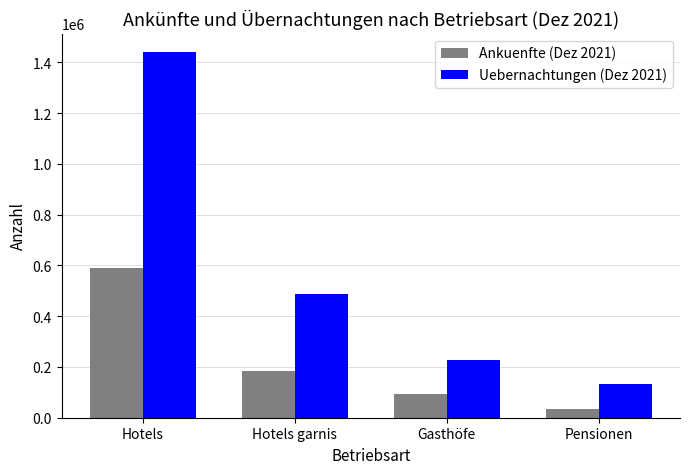

At how many categories does at least one series exceed 815782?

1